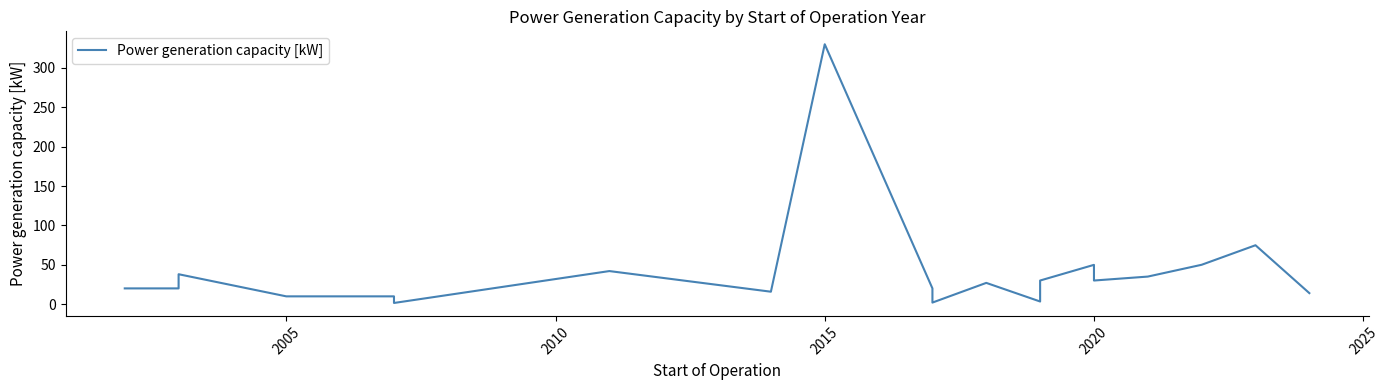

What is the smallest value displayed?

1.5